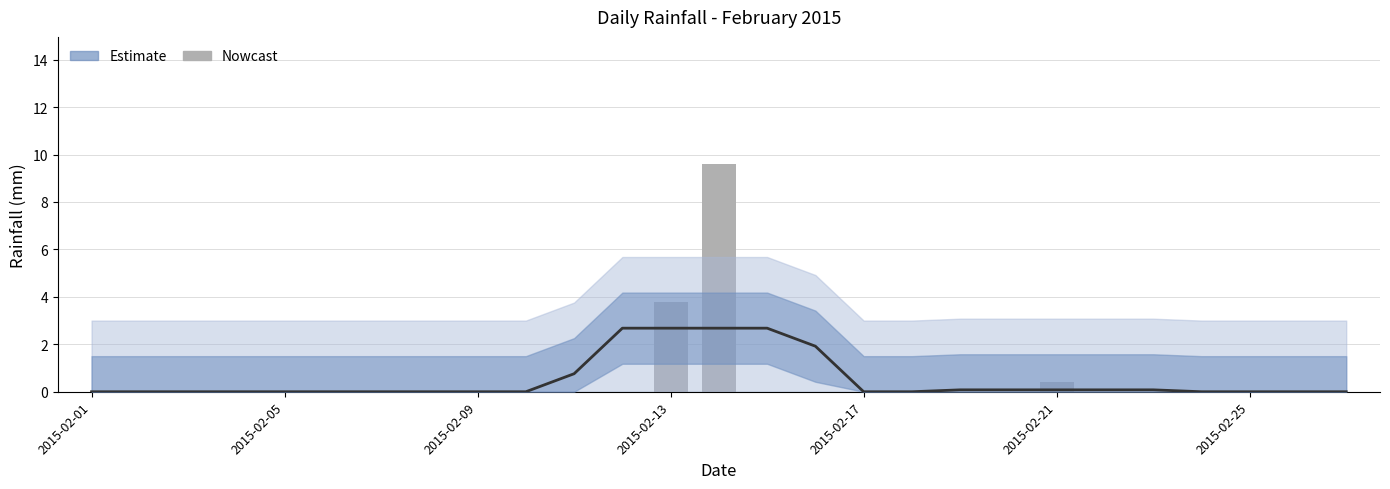

How many bars are there in total?

54